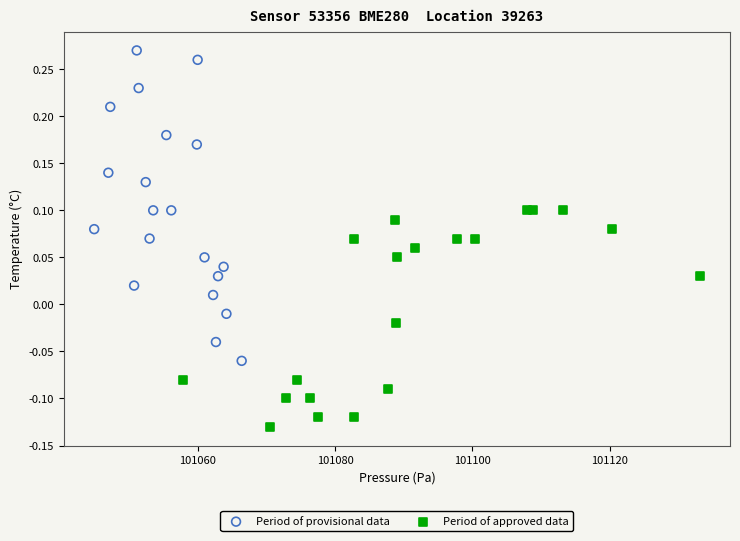

Which series contains the highest Y value?

Period of provisional data